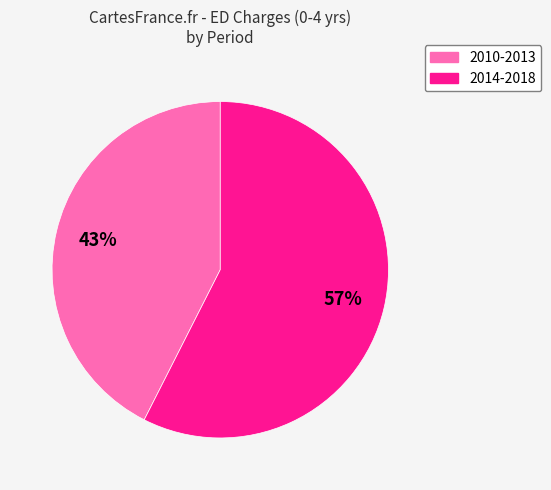

Is there any slice that represents more than half of the pie?

Yes